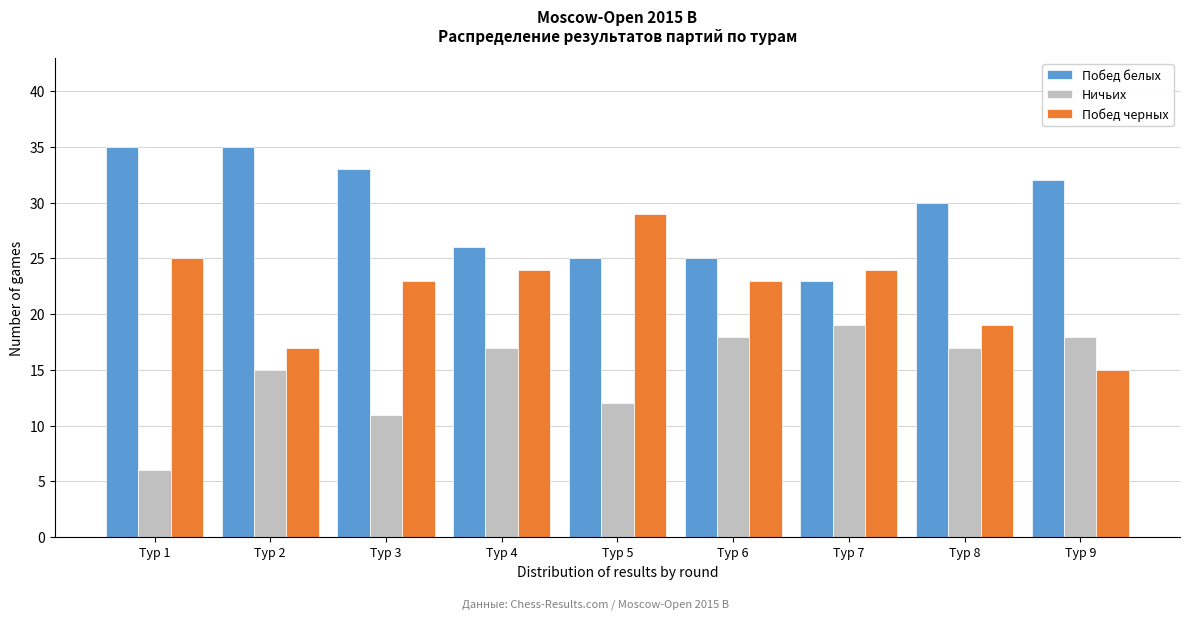

Reading left to right, transcribe all the data shown in this chart.

Побед белых: 35	35	33	26	25	25	23	30	32
Ничьих: 6	15	11	17	12	18	19	17	18
Побед черных: 25	17	23	24	29	23	24	19	15